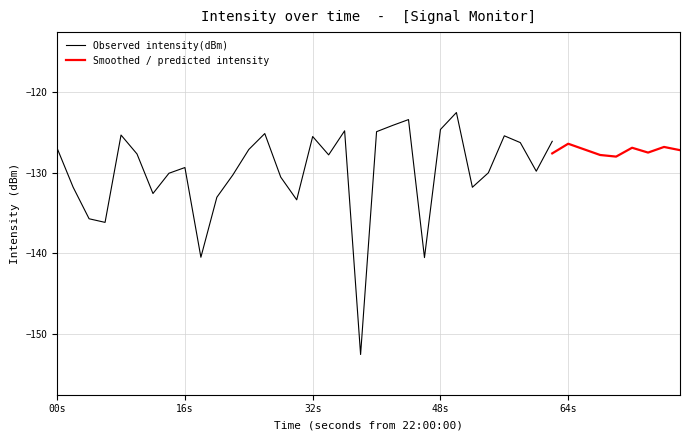

In intensity(dBm), how many points are higher than both neighbors (excluding endpoints)?

11